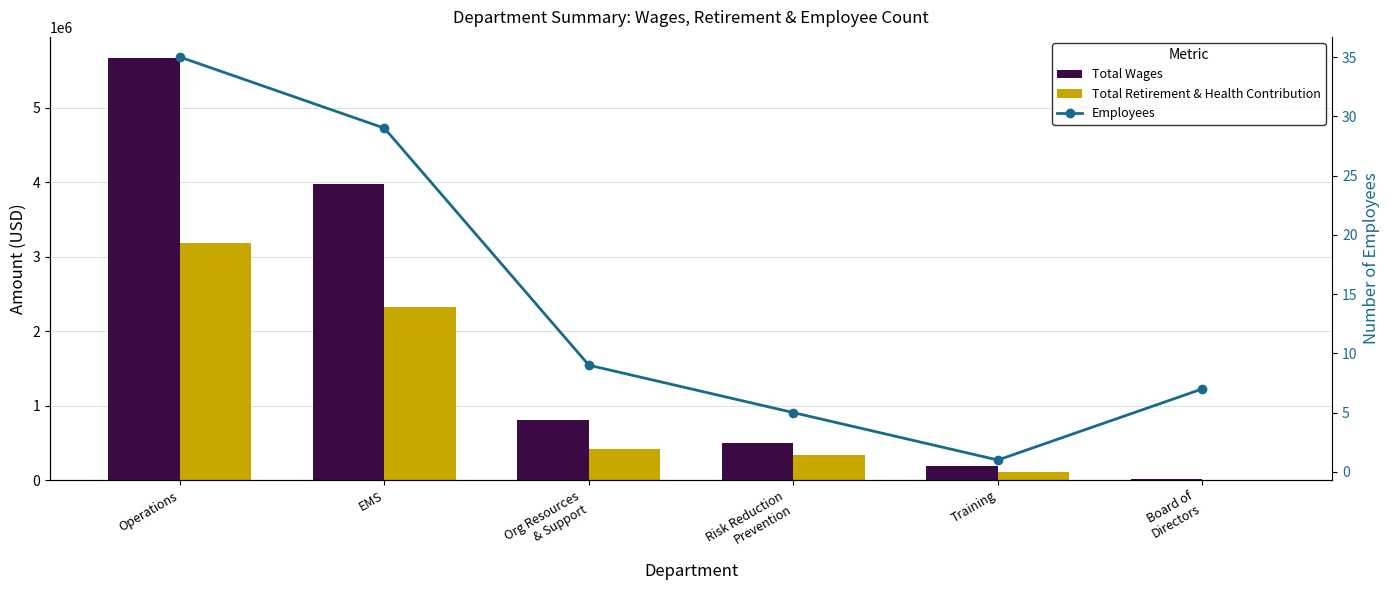

What is the difference between the maximum and second lowest values in the Total Retirement & Health Contribution series?

3068407